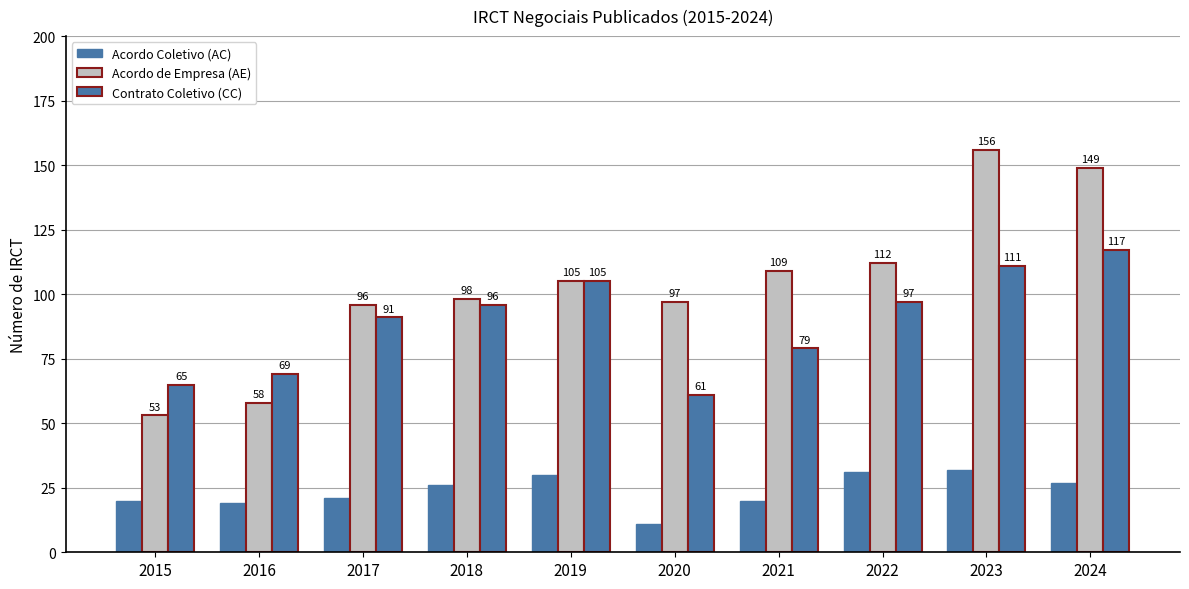

How many bars are there in each group?

3